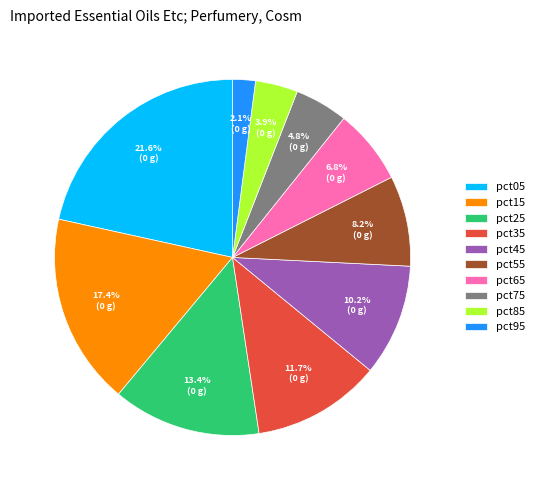

What is the largest slice in the pie chart?

pct05